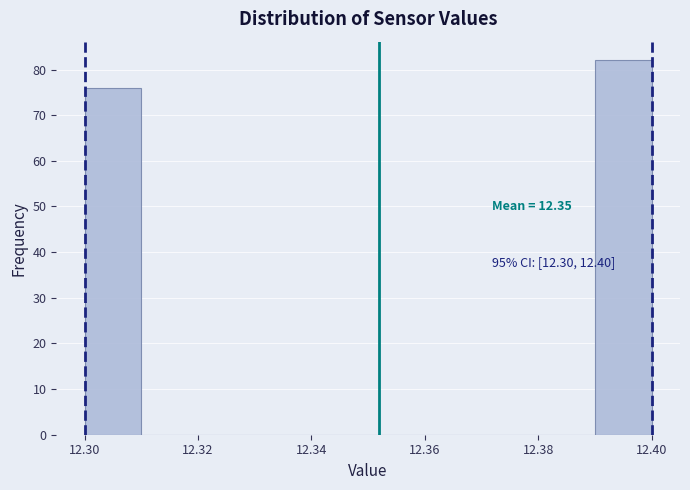

Over which range of the x-axis is the bar tallest?

12.39 to 12.40